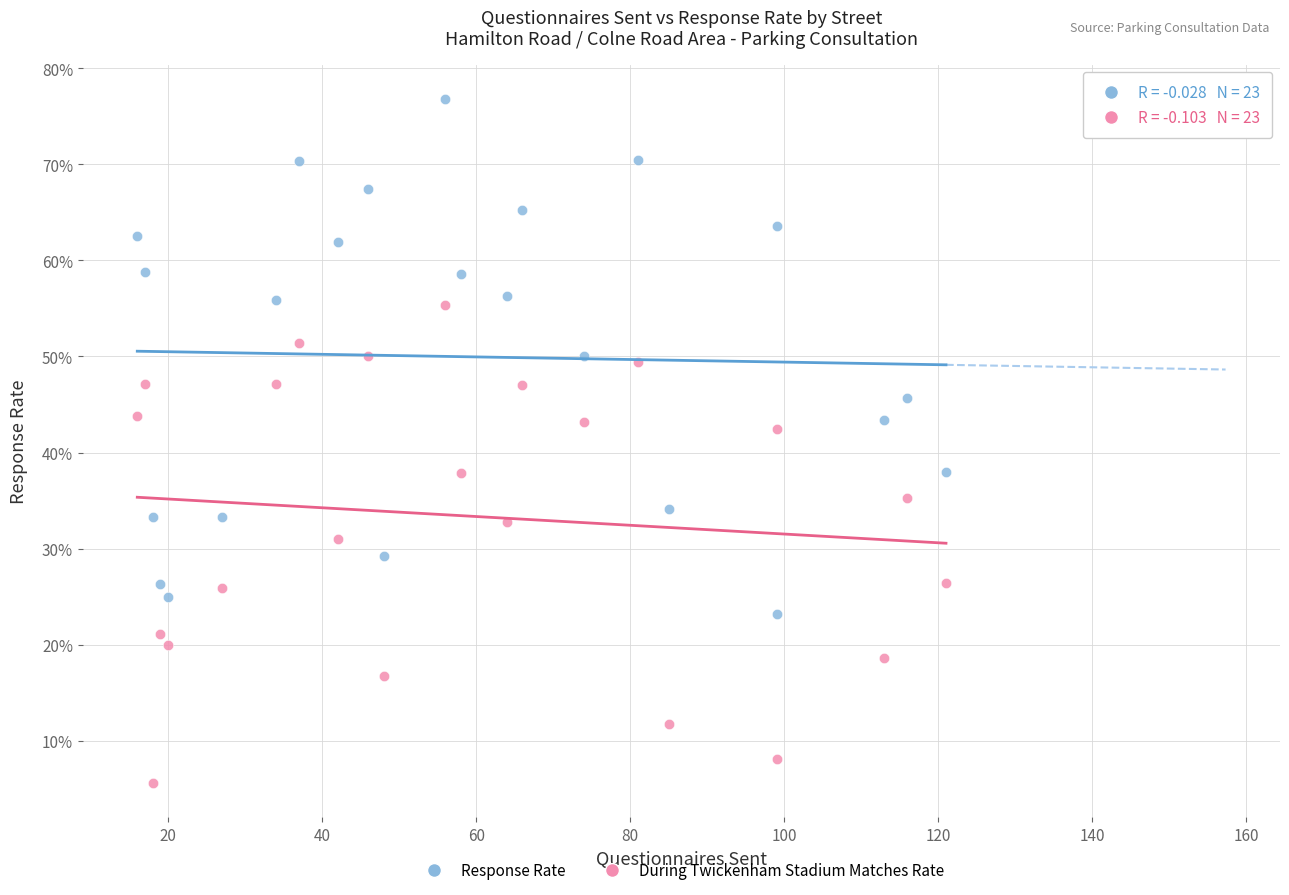

Which series reaches the maximum Y coordinate?

Response Rate